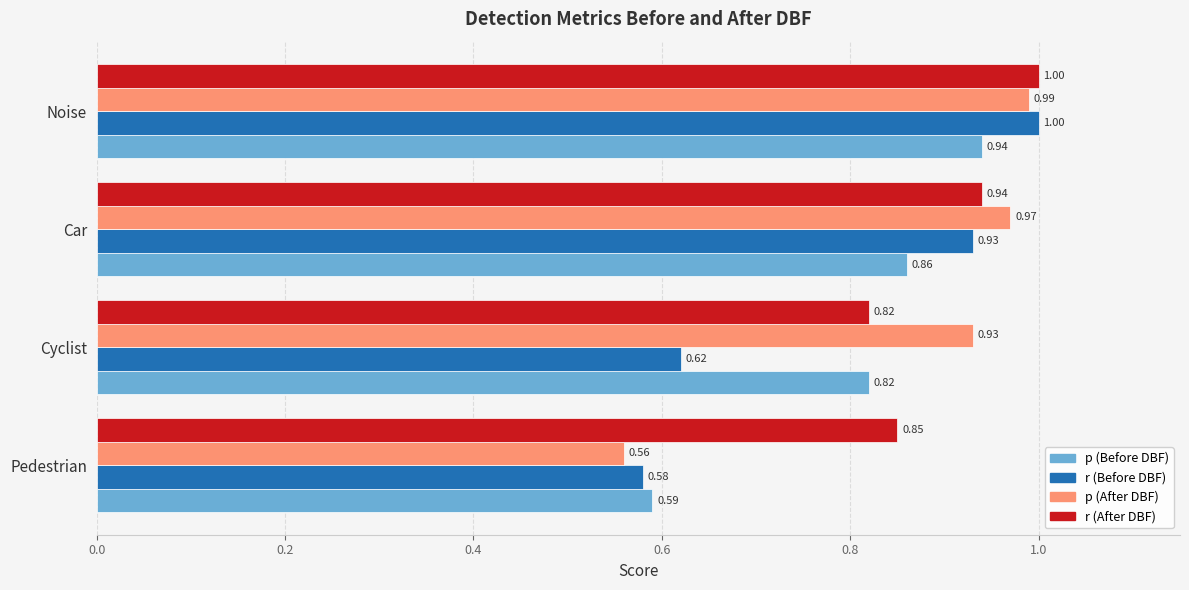

List the labels in order of p (After DBF) value, smallest first.

Pedestrian, Cyclist, Car, Noise